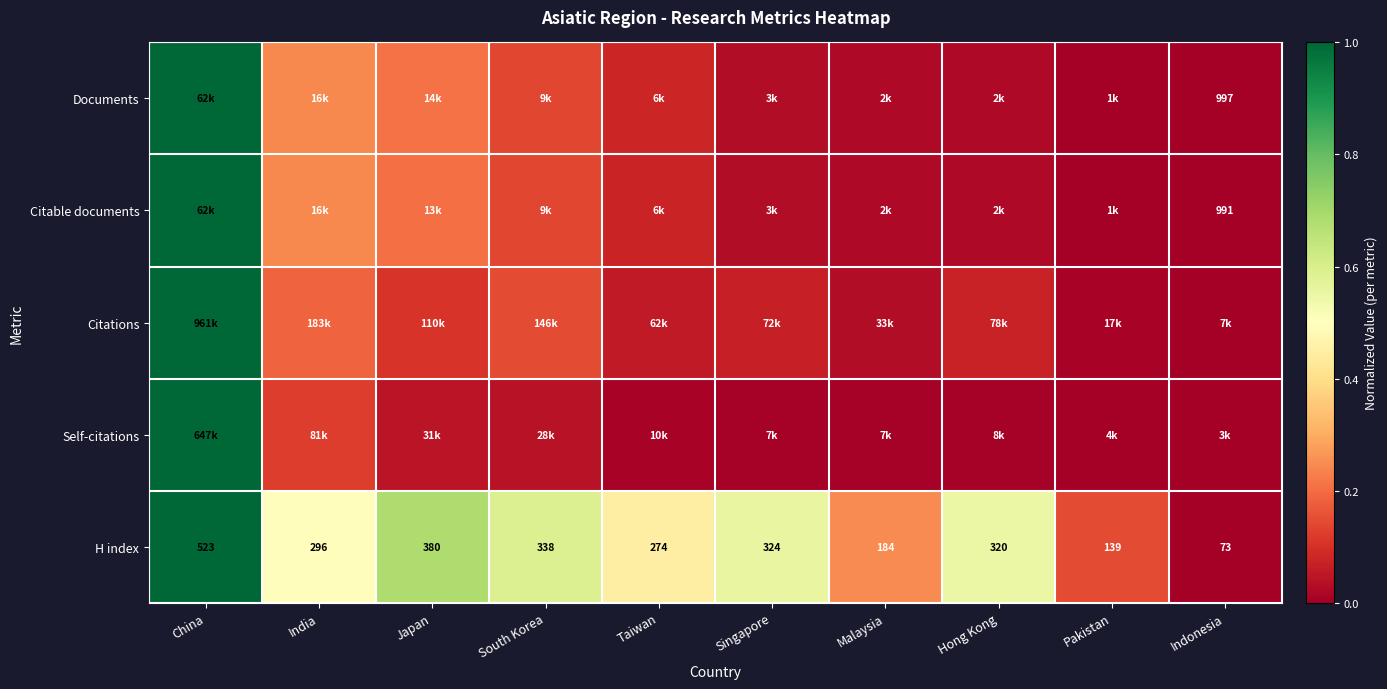

Which category has the lowest value in the H index series?

Indonesia